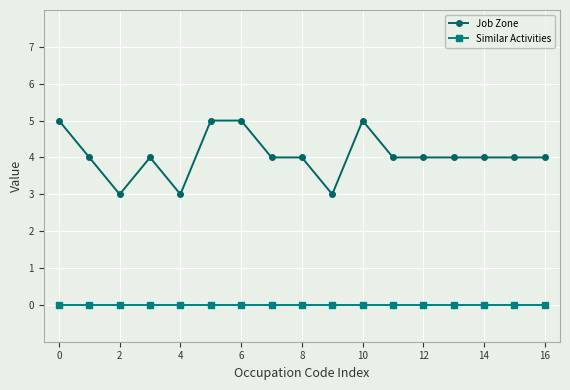

True or false: Job Zone and Similar Activities intersect in this chart.

False